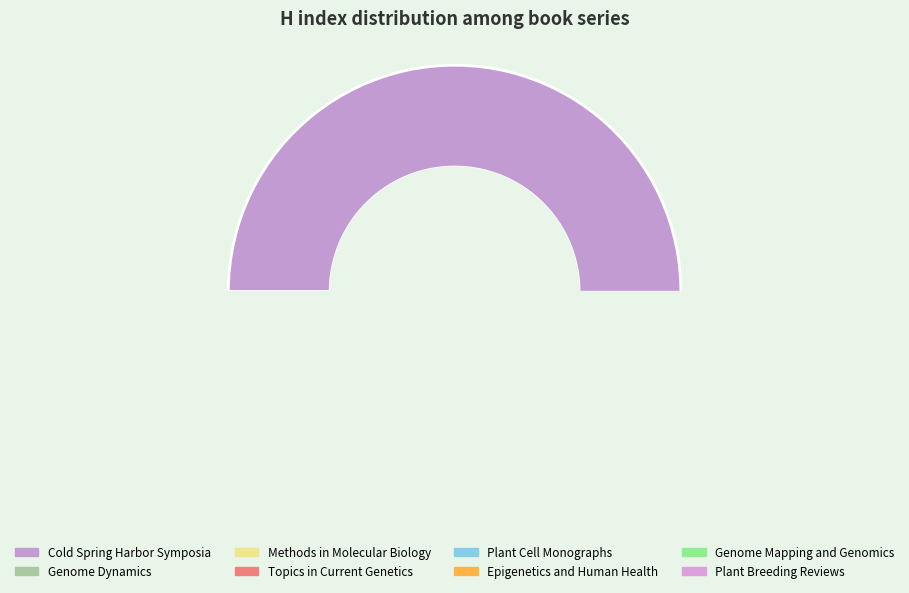

Is Plant Breeding Reviews the majority of the pie?

No